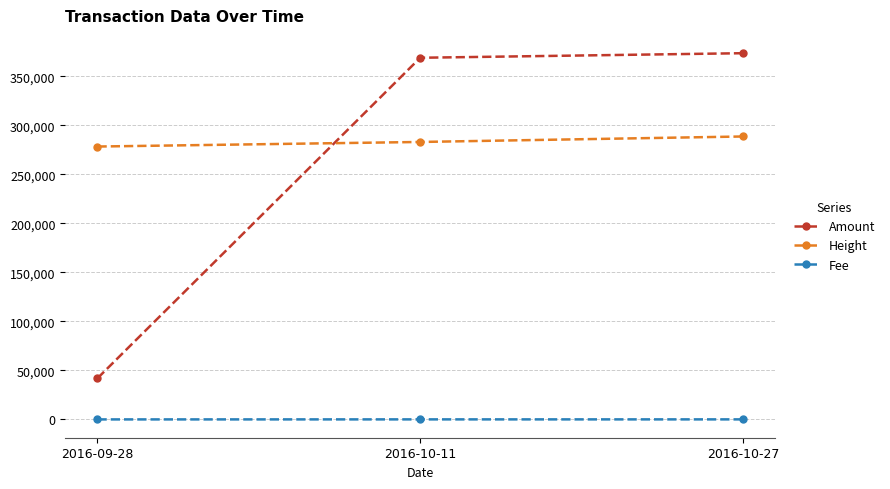

Is this an area chart (filled region under the line)?

No